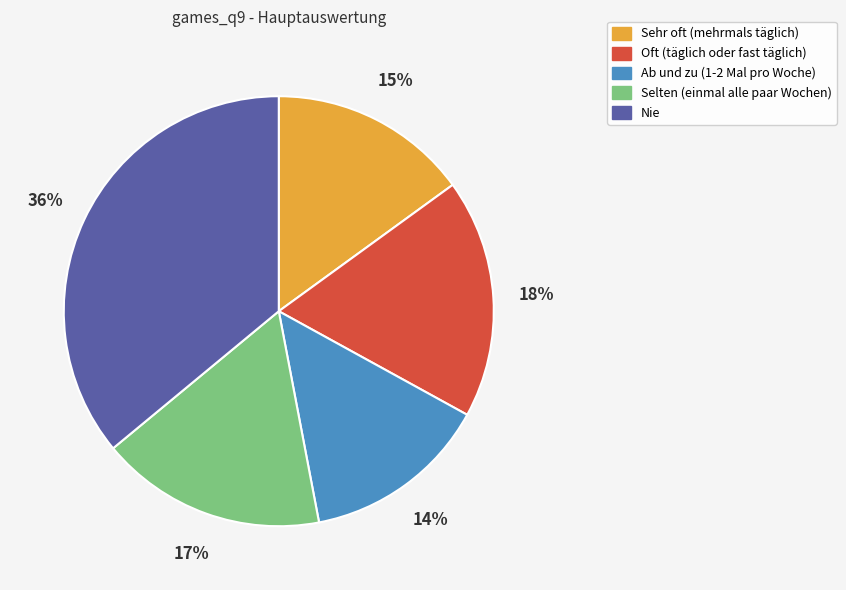

Does any single category account for the majority?

No